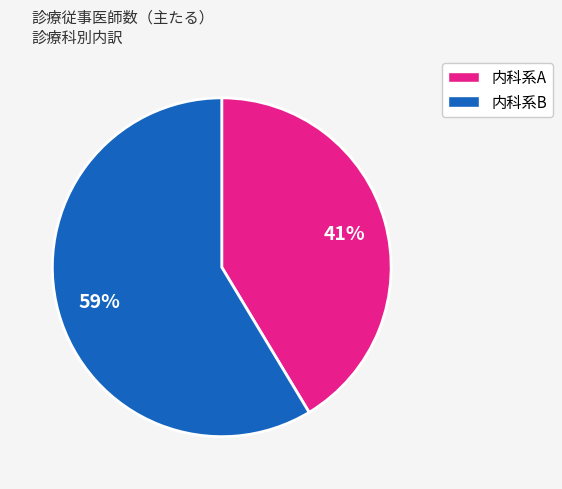

To the nearest percent, what is the average slice percentage?

50%